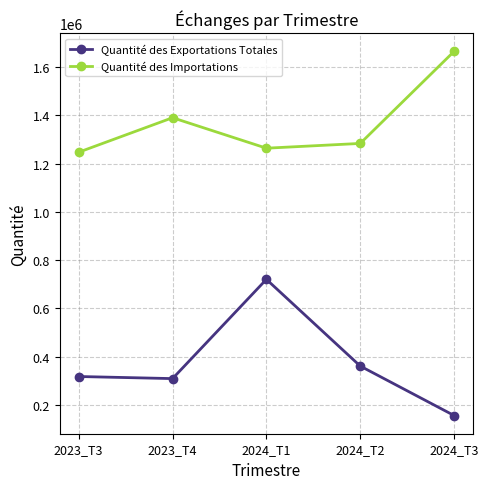

At which label does Quantité des Importations first exceed 1284167?

2023_T4